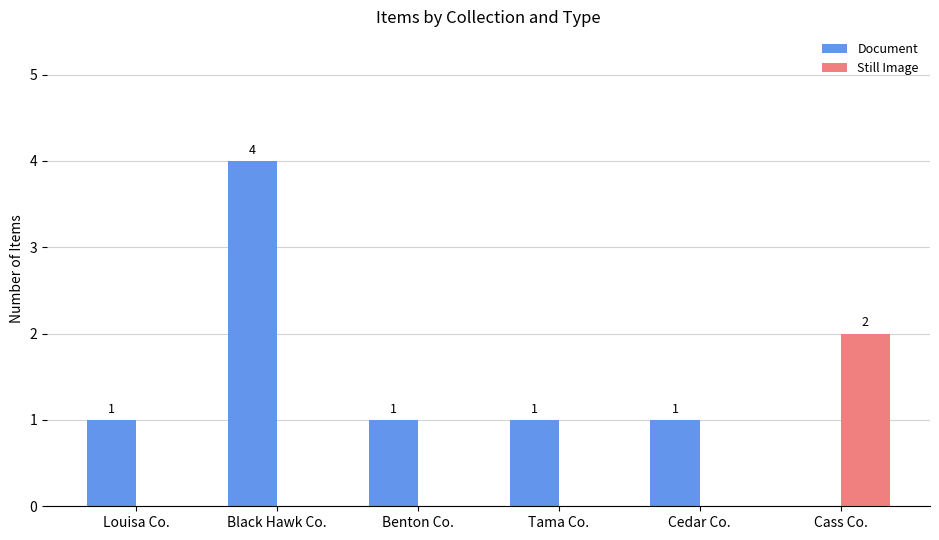

Reading left to right, extract all data points from this chart.

Document: Louisa Co.=1	Black Hawk Co.=4	Benton Co.=1	Tama Co.=1	Cedar Co.=1	Cass Co.=0
Still Image: Louisa Co.=0	Black Hawk Co.=0	Benton Co.=0	Tama Co.=0	Cedar Co.=0	Cass Co.=2